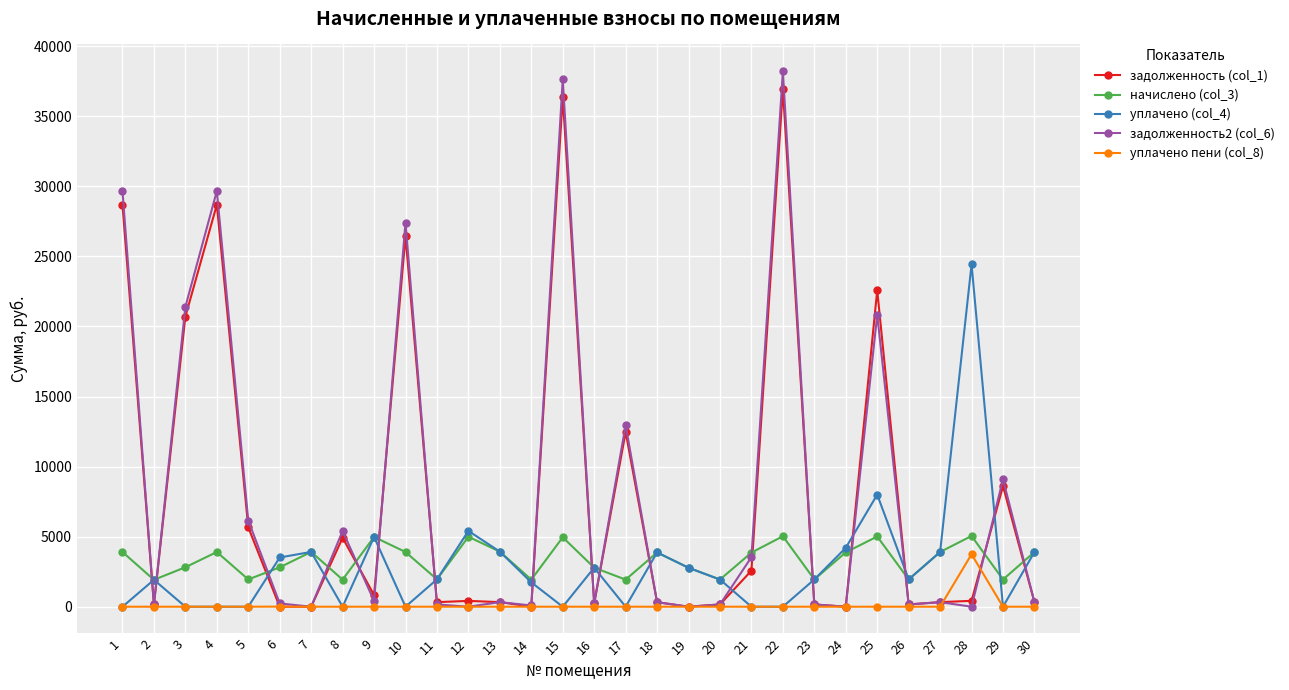

Which series ends up on top after the final intersection of задолженность (col_1) and уплачено (col_4)?

уплачено (col_4)